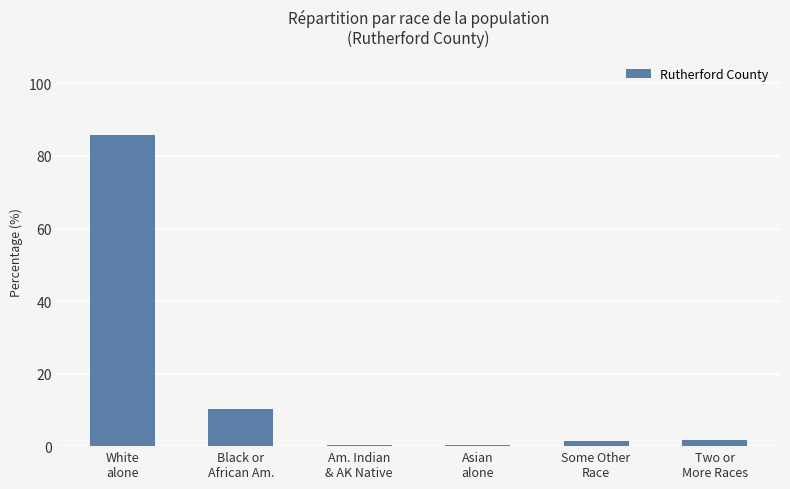

What is the maximum value shown in the chart?

85.9